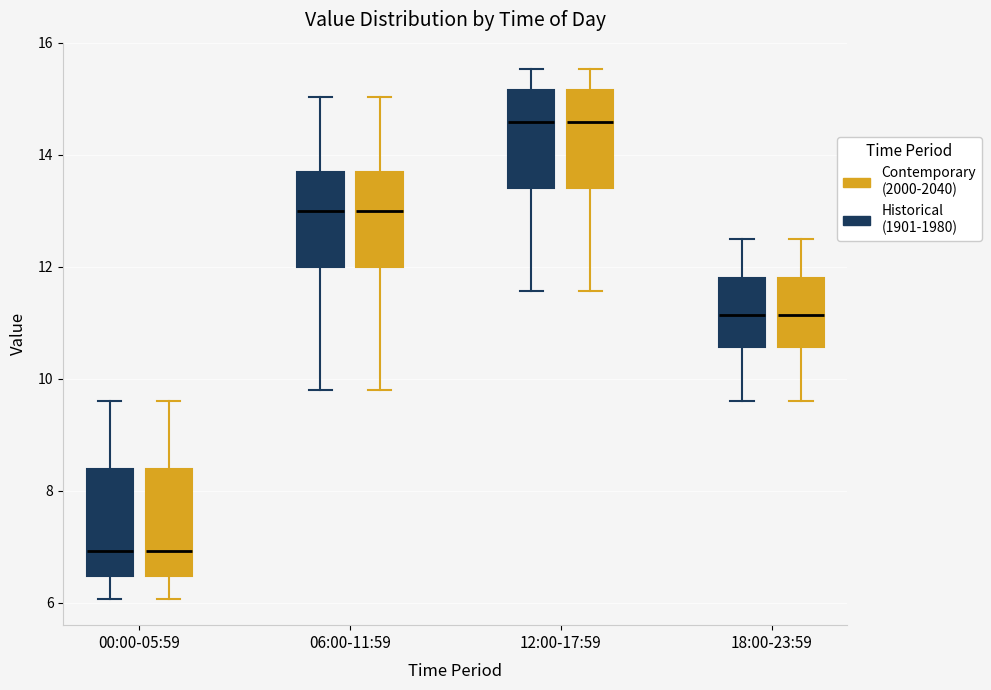

Reading left to right, read every box against the y-axis: the position of its median line, the range the box covers, and the ends of its whiskers. The values are not printed on the chart, so give them approximately, as read against the axis.

00:00-05:59 (Historical (1901-1980)): median 7.0, box 6.4 to 8.4, whiskers 6.0 to 9.6
00:00-05:59 (Contemporary (2000-2040)): median 7.0, box 6.4 to 8.4, whiskers 6.0 to 9.6
06:00-11:59 (Historical (1901-1980)): median 13.0, box 12.0 to 13.6, whiskers 9.8 to 15.0
06:00-11:59 (Contemporary (2000-2040)): median 13.0, box 12.0 to 13.6, whiskers 9.8 to 15.0
12:00-17:59 (Historical (1901-1980)): median 14.6, box 13.4 to 15.2, whiskers 11.6 to 15.6
12:00-17:59 (Contemporary (2000-2040)): median 14.6, box 13.4 to 15.2, whiskers 11.6 to 15.6
18:00-23:59 (Historical (1901-1980)): median 11.2, box 10.6 to 11.8, whiskers 9.6 to 12.6
18:00-23:59 (Contemporary (2000-2040)): median 11.2, box 10.6 to 11.8, whiskers 9.6 to 12.6